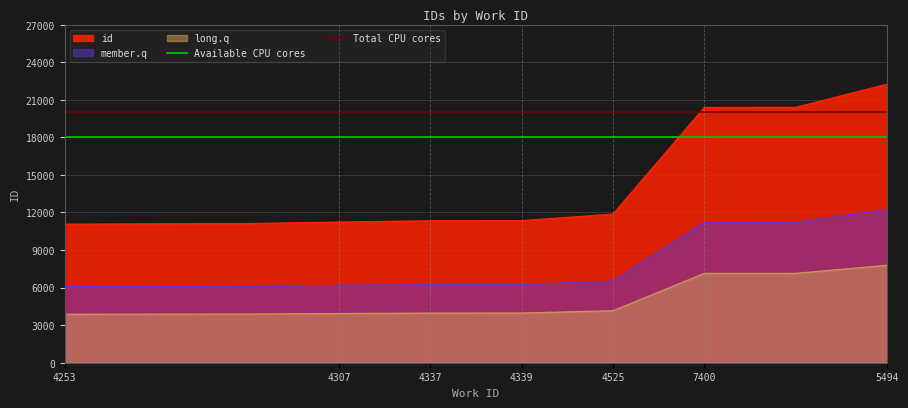

What is the value of the Available CPU cores point at the 2nd from the left?

18000